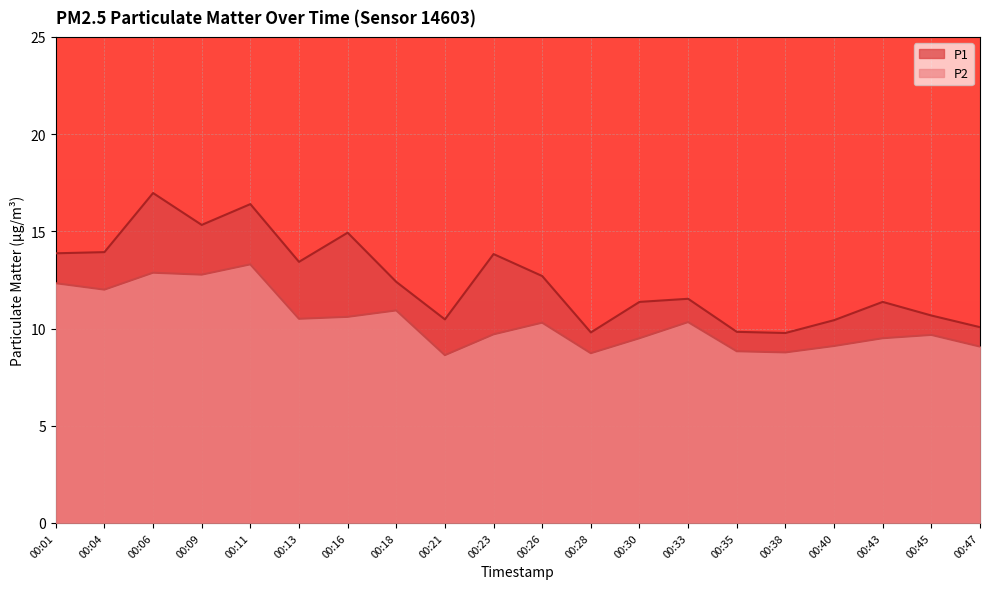

Where is P1 nearest to the value 13?

00:26